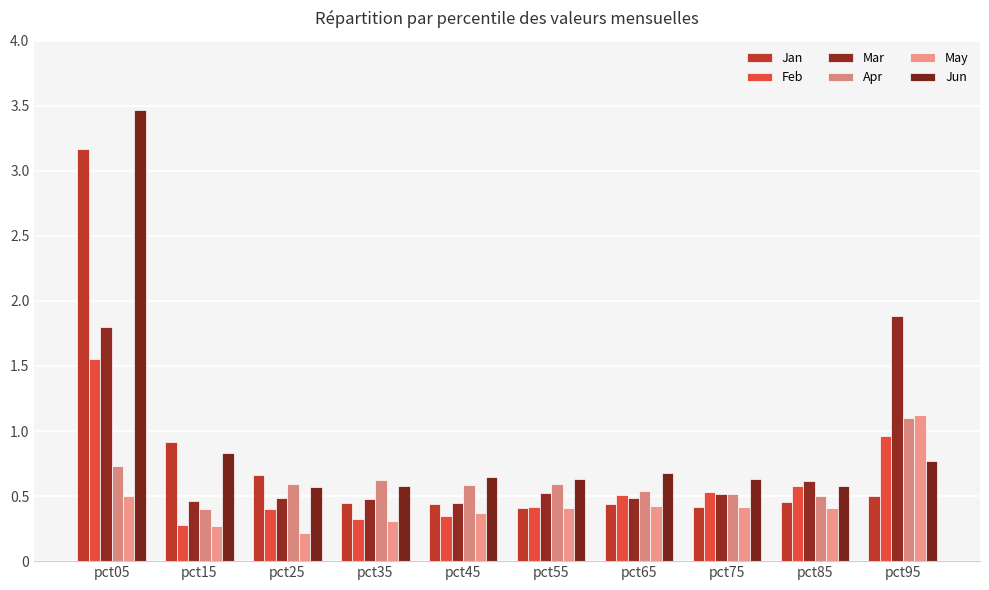

Reading left to right, list all the values displayed in this chart.

Jan: pct05=3.2	pct15=0.9	pct25=0.7	pct35=0.4	pct45=0.4	pct55=0.4	pct65=0.4	pct75=0.4	pct85=0.5	pct95=0.5
Feb: pct05=1.6	pct15=0.3	pct25=0.4	pct35=0.3	pct45=0.4	pct55=0.4	pct65=0.5	pct75=0.5	pct85=0.6	pct95=1.0
Mar: pct05=1.8	pct15=0.5	pct25=0.5	pct35=0.5	pct45=0.4	pct55=0.5	pct65=0.5	pct75=0.5	pct85=0.6	pct95=1.9
Apr: pct05=0.7	pct15=0.4	pct25=0.6	pct35=0.6	pct45=0.6	pct55=0.6	pct65=0.5	pct75=0.5	pct85=0.5	pct95=1.1
May: pct05=0.5	pct15=0.3	pct25=0.2	pct35=0.3	pct45=0.4	pct55=0.4	pct65=0.4	pct75=0.4	pct85=0.4	pct95=1.1
Jun: pct05=3.5	pct15=0.8	pct25=0.6	pct35=0.6	pct45=0.6	pct55=0.6	pct65=0.7	pct75=0.6	pct85=0.6	pct95=0.8